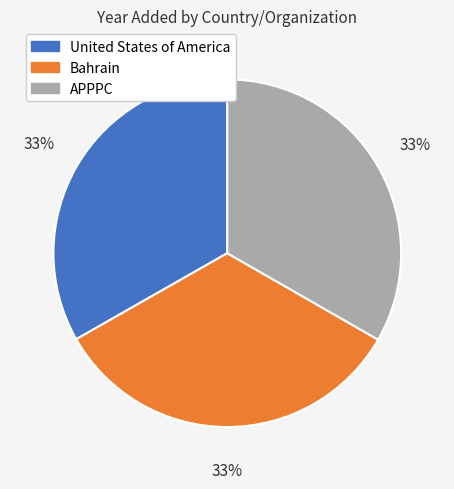

Count the number of slices in the pie.

3